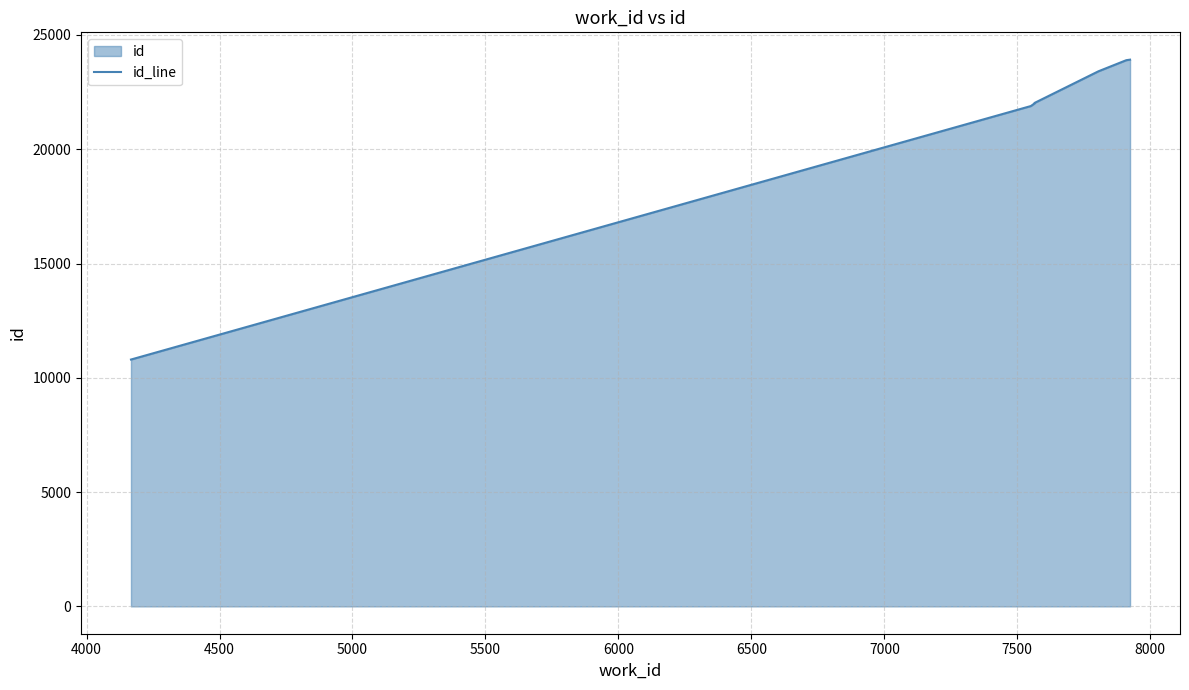

What is the value of the 1st point from the left?

10800